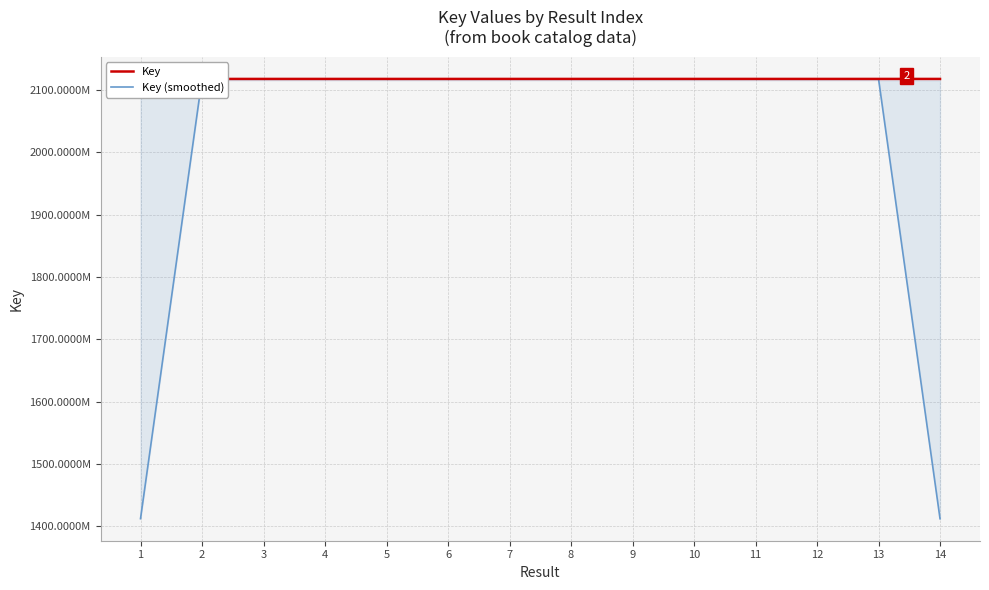

At which label is Key (smoothed) closest to 1764951770?

12